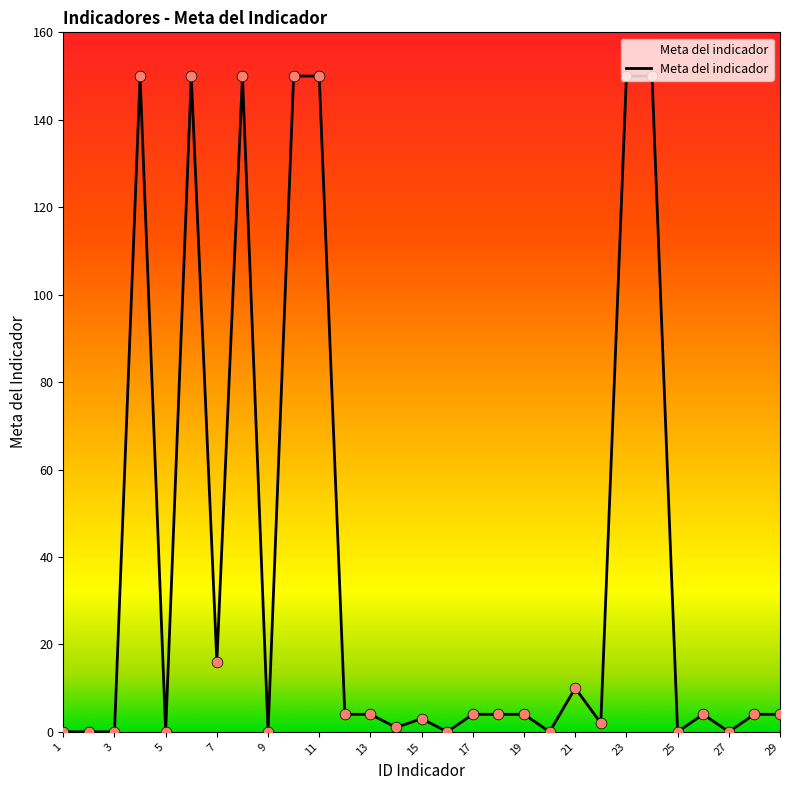

What is the change in value from 27 to 29?

+4